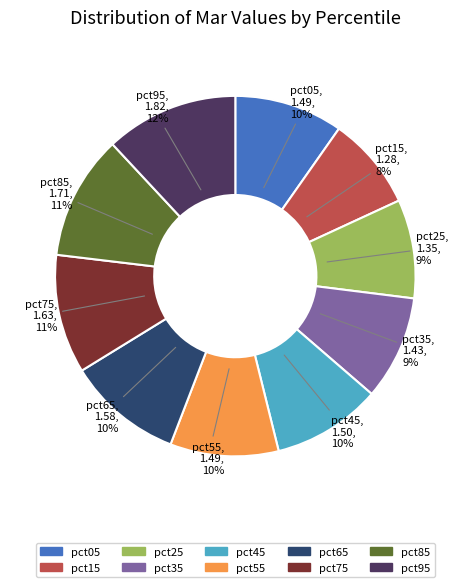

The pct25 slice represents 9% of the pie. True or false?

True